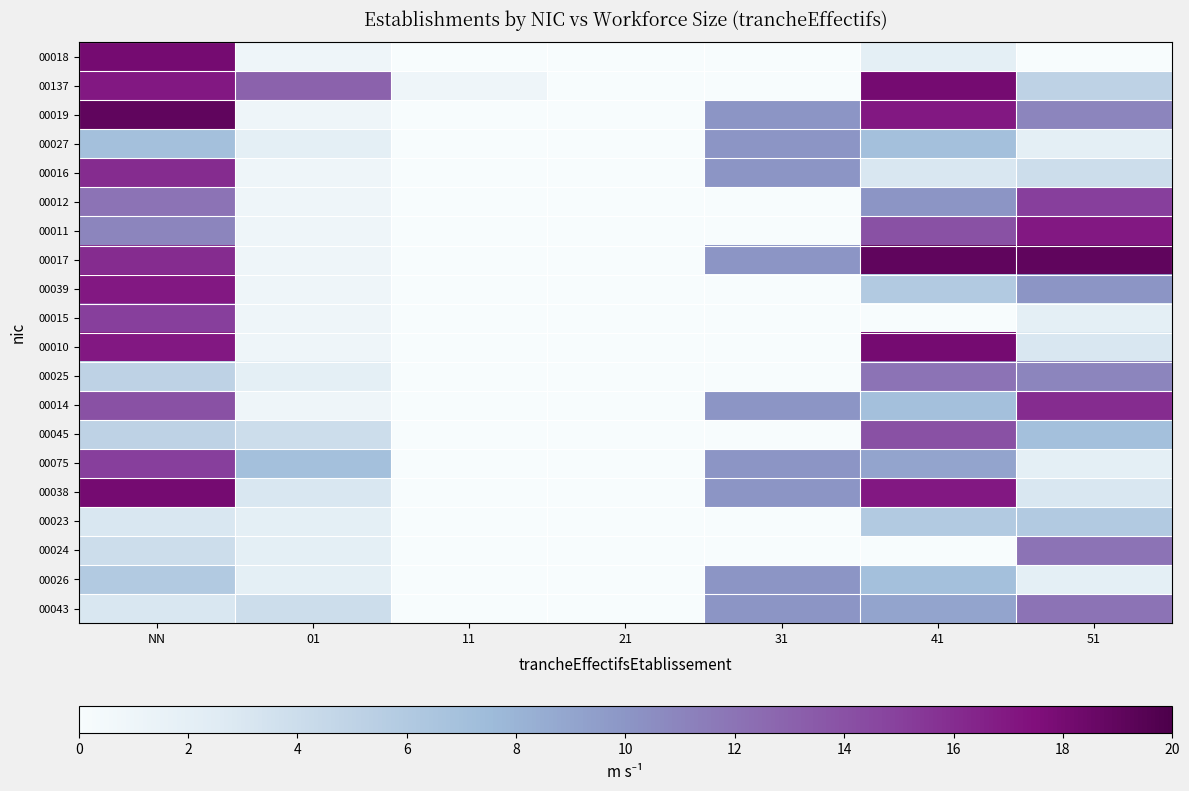

Reading right to left, what are all the values shown in this chart?

00018: 51=0	41=2	31=0	21=0	11=0	01=1	NN=18
00137: 51=5	41=18	31=0	21=0	11=1	01=13	NN=17
00019: 51=11	41=17	31=10	21=0	11=0	01=1	NN=19
00027: 51=2	41=7	31=10	21=0	11=0	01=2	NN=7
00016: 51=4	41=3	31=10	21=0	11=0	01=1	NN=16
00012: 51=15	41=10	31=0	21=0	11=0	01=1	NN=12
00011: 51=17	41=14	31=0	21=0	11=0	01=1	NN=11
00017: 51=19	41=19	31=10	21=0	11=0	01=1	NN=16
00039: 51=10	41=6	31=0	21=0	11=0	01=1	NN=17
00015: 51=2	41=0	31=0	21=0	11=0	01=1	NN=15
00010: 51=3	41=18	31=0	21=0	11=0	01=1	NN=17
00025: 51=11	41=12	31=0	21=0	11=0	01=2	NN=5
00014: 51=16	41=7	31=10	21=0	11=0	01=1	NN=14
00045: 51=7	41=14	31=0	21=0	11=0	01=4	NN=5
00075: 51=2	41=9	31=10	21=0	11=0	01=7	NN=15
00038: 51=3	41=17	31=10	21=0	11=0	01=3	NN=18
00023: 51=6	41=6	31=0	21=0	11=0	01=2	NN=3
00024: 51=12	41=0	31=0	21=0	11=0	01=2	NN=4
00026: 51=2	41=7	31=10	21=0	11=0	01=2	NN=6
00043: 51=12	41=9	31=10	21=0	11=0	01=4	NN=3